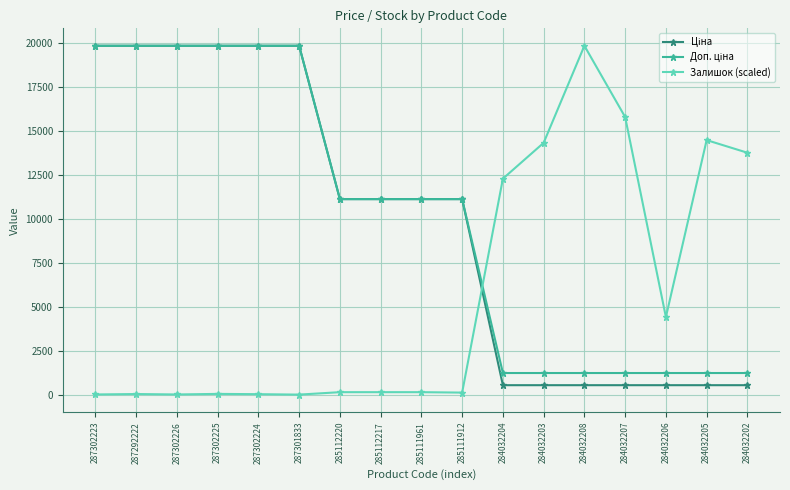

Which series has the widest spread of values?

Залишок (scaled)